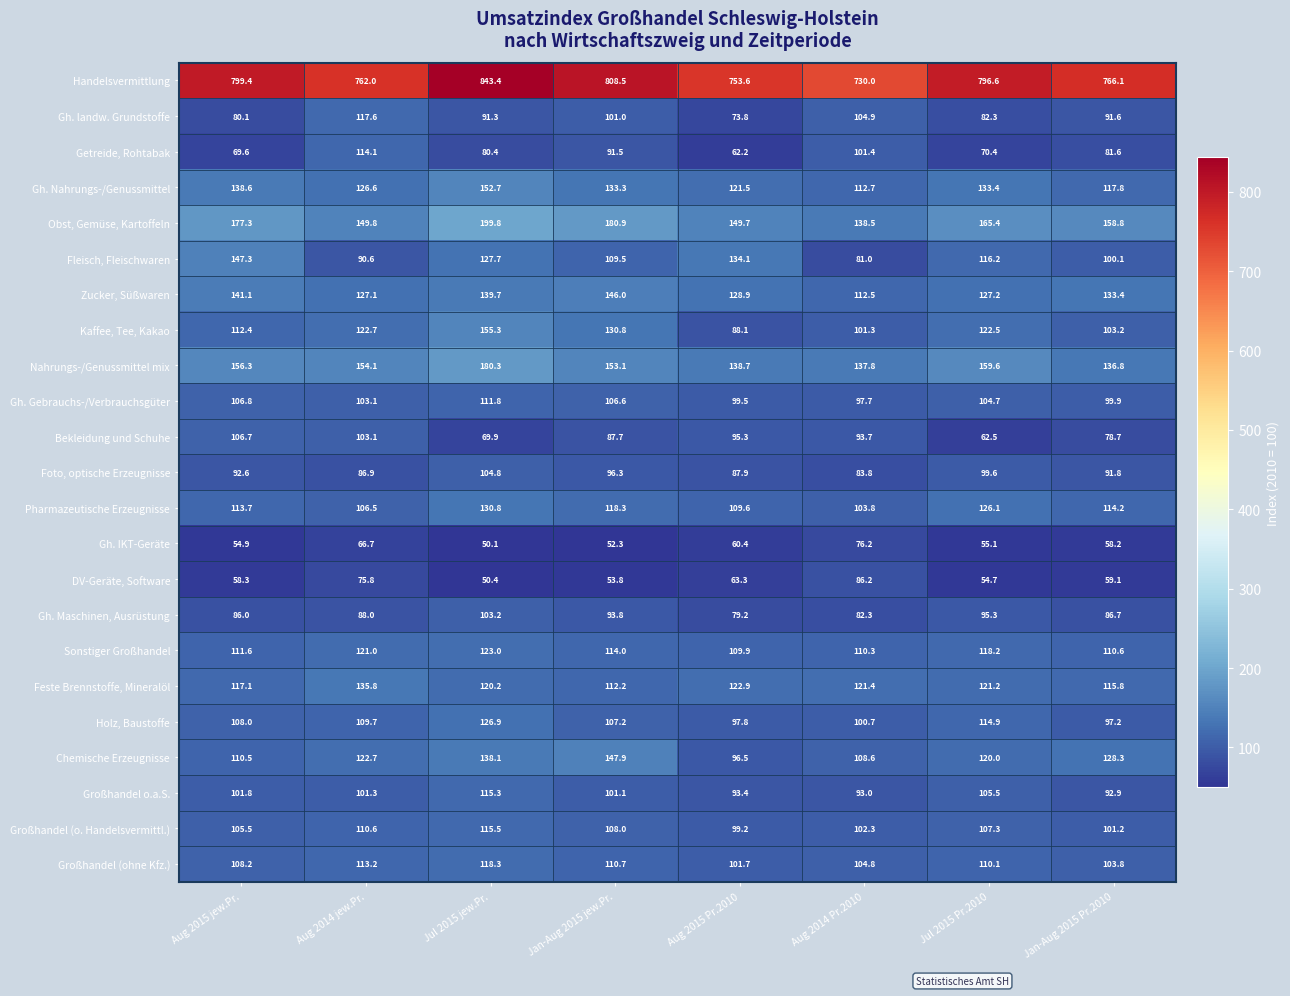

True or false: Pharmazeutische Erzeugnisse has a value of 106.5 at Aug 2014 jew.Pr..

True